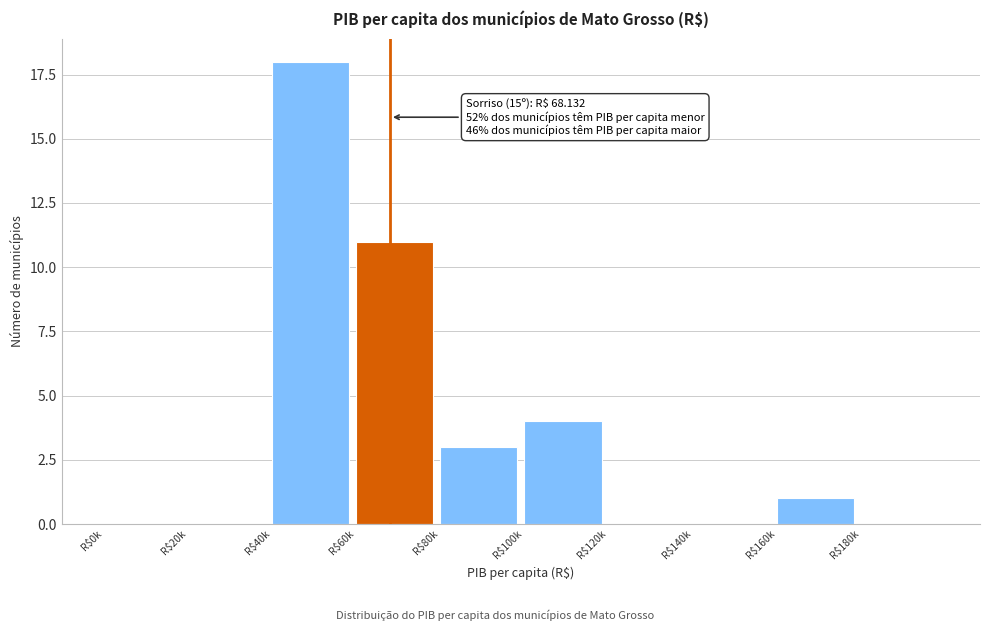

What is the sum of all values?

37